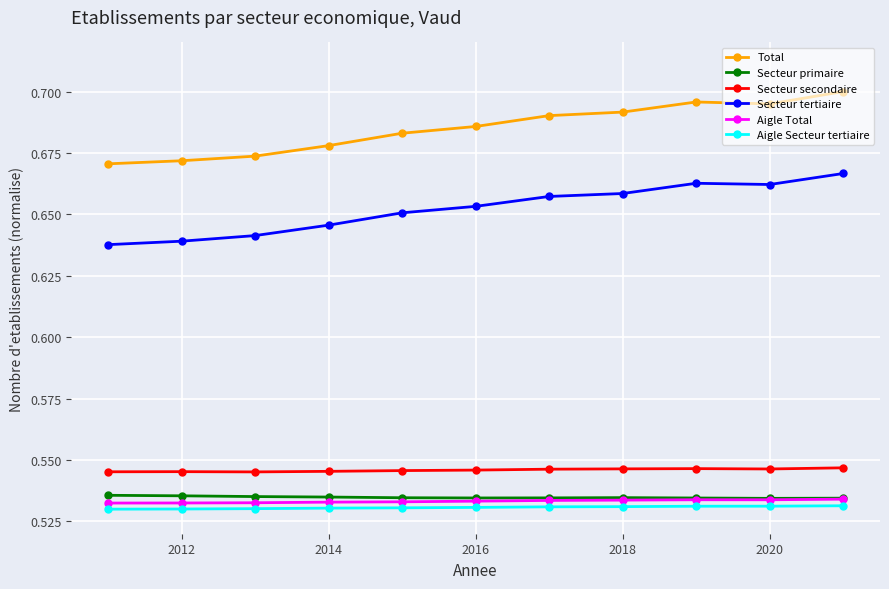

True or false: Secteur tertiaire and Aigle Total cross at least once.

False